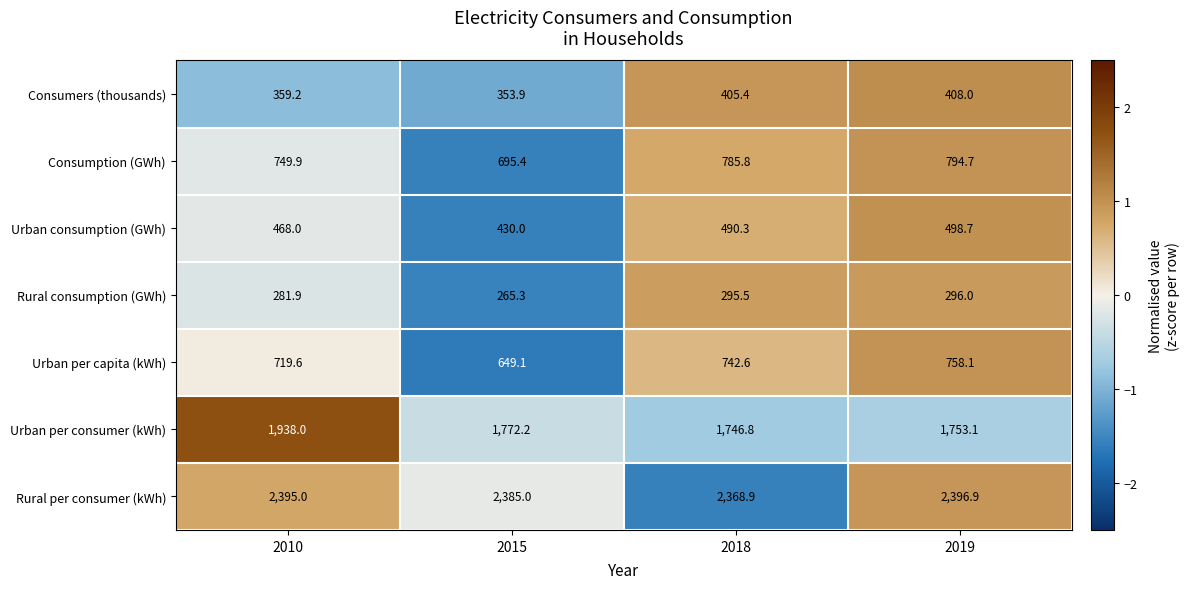

Which series has the largest range (max minus min)?

Urban per consumer (kWh)